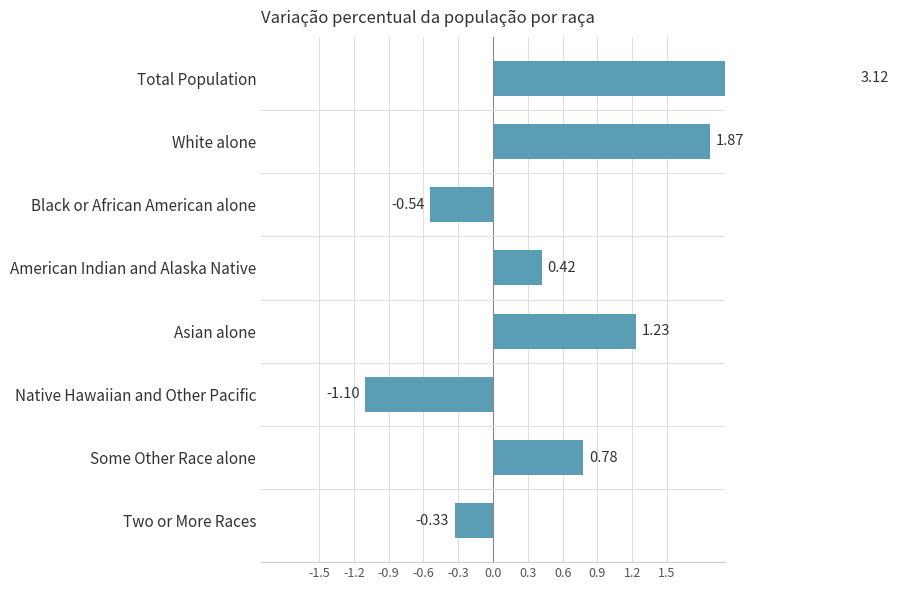

How many bars are there in total?

8